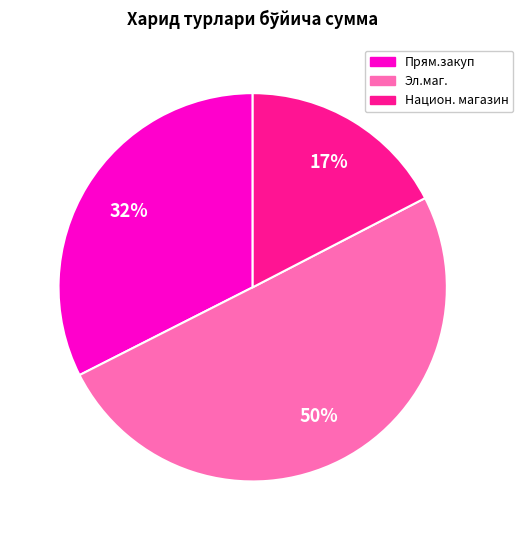

To the nearest percent, what is the difference between the largest and smallest slice percentages?

33%